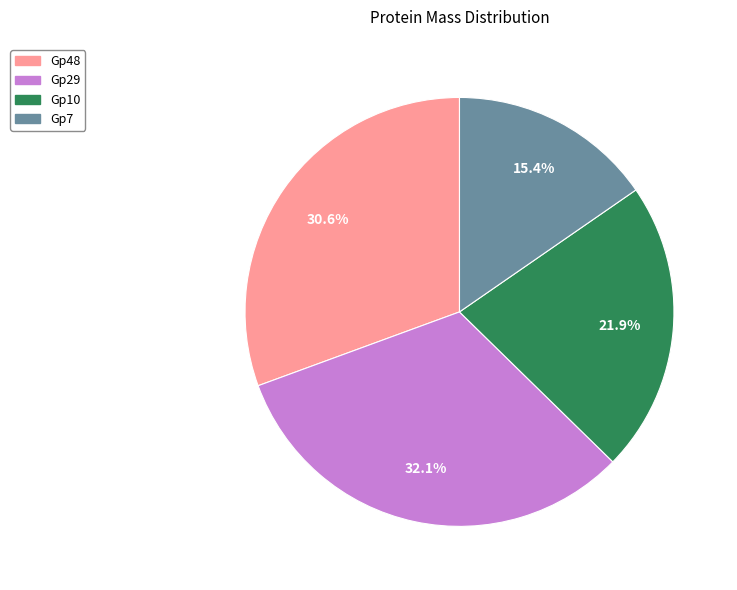

Combined, do Gp10 and Gp7 account for over 50%?

No